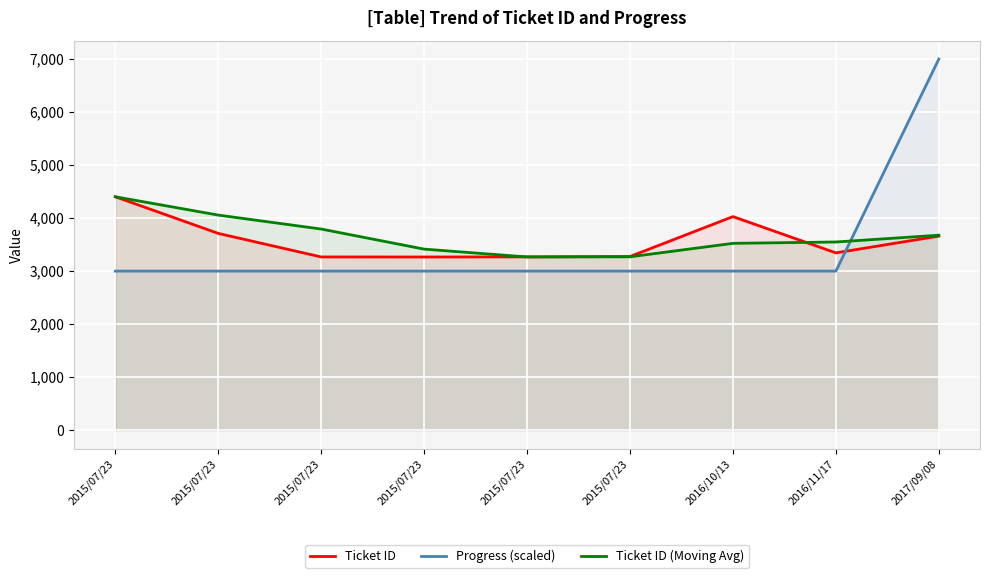

What are all the series names shown in the legend?

Ticket ID, Progress (scaled), Ticket ID (Moving Avg)